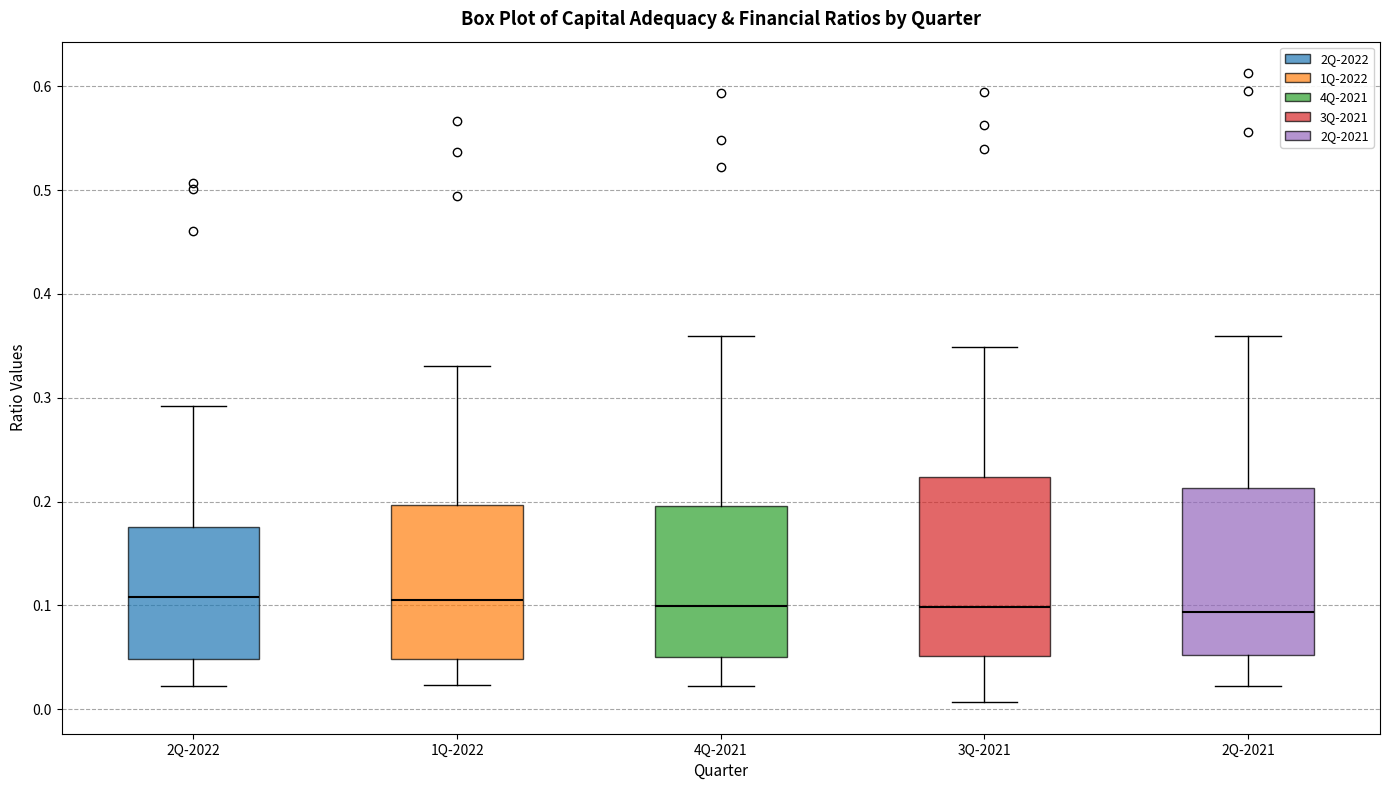

Where is the upper edge of the box for 1Q-2022 on the y-axis? The values are not printed on the chart, so give them approximately, as read against the axis.

0.20